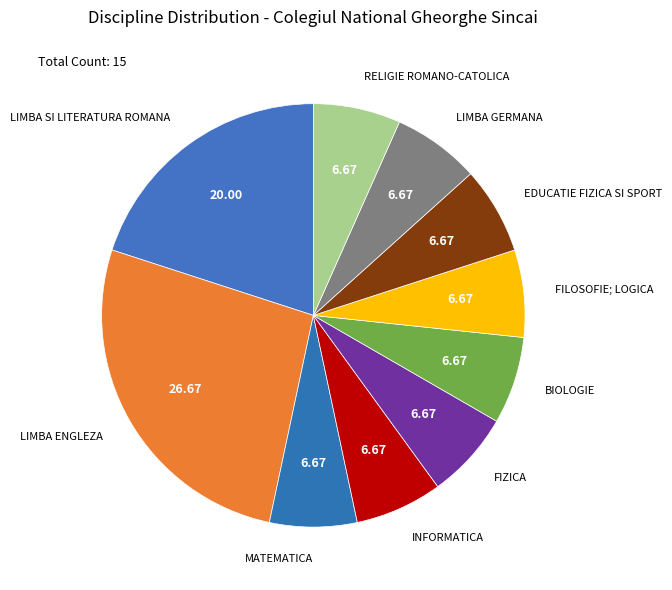

What is the largest slice in the pie chart?

LIMBA ENGLEZA